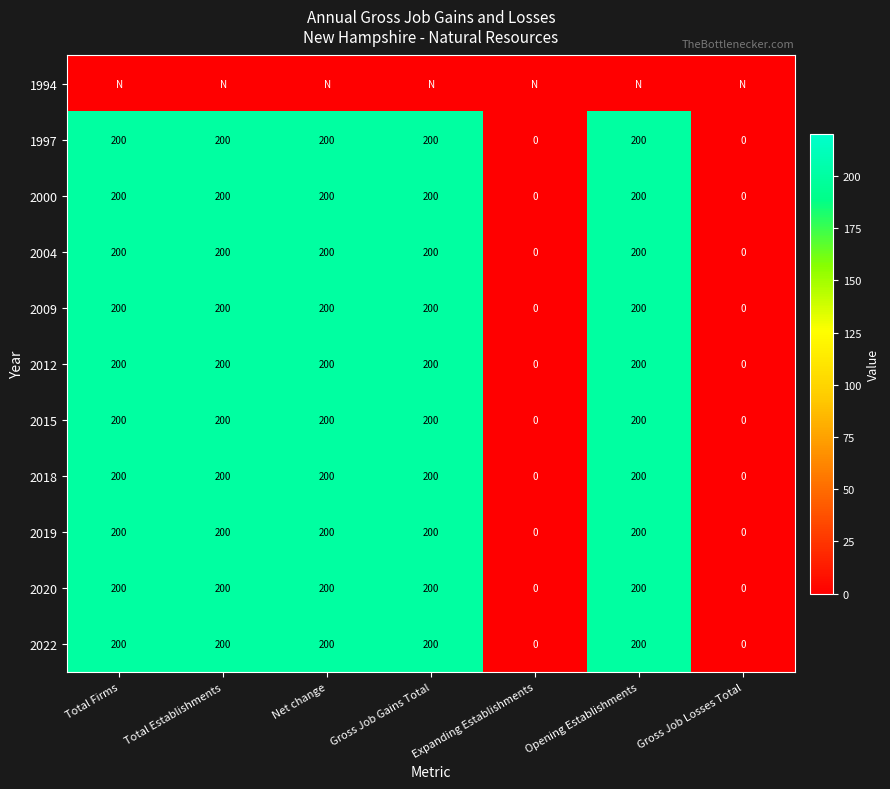

What is the highest value of the 2000 series?

200.0